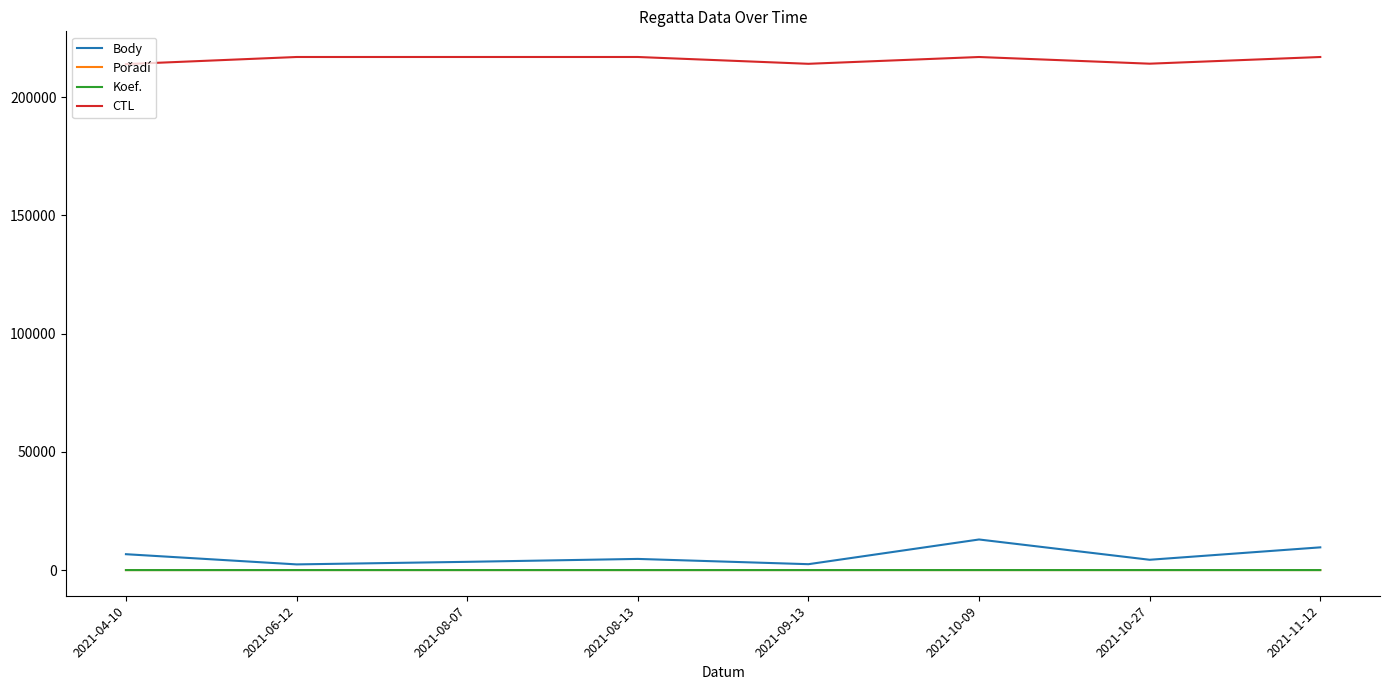

How many lines are shown in the chart?

4